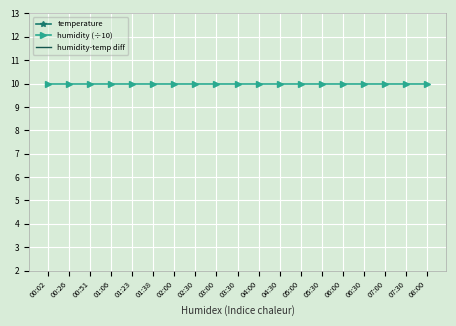

At 02:30, list the series in order from largest to smallest.

temperature, humidity (÷10), humidity-temp diff